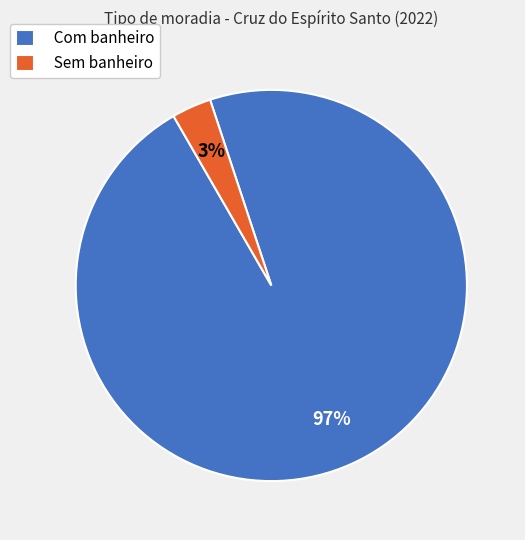

Combined, do Sem banheiro and Com banheiro account for over 50%?

Yes